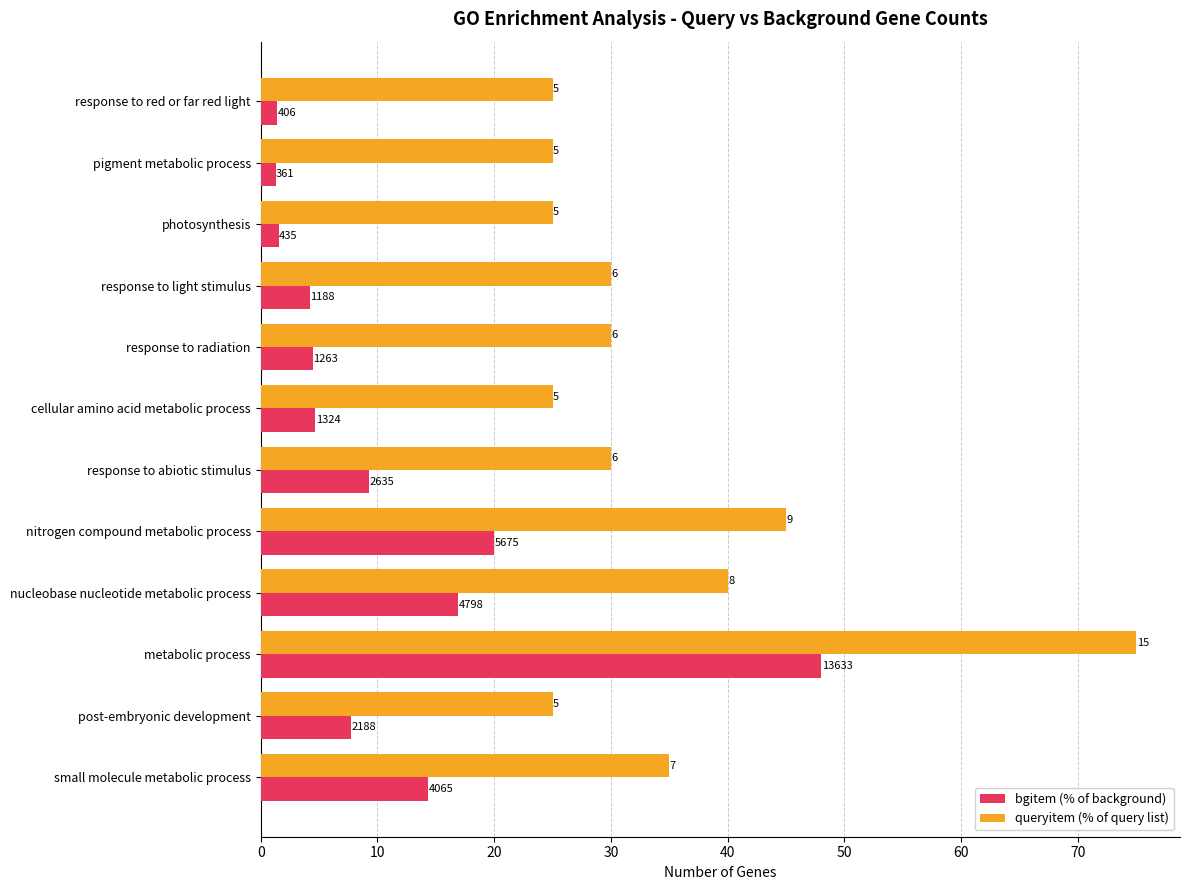

How many series are shown in this chart?

2